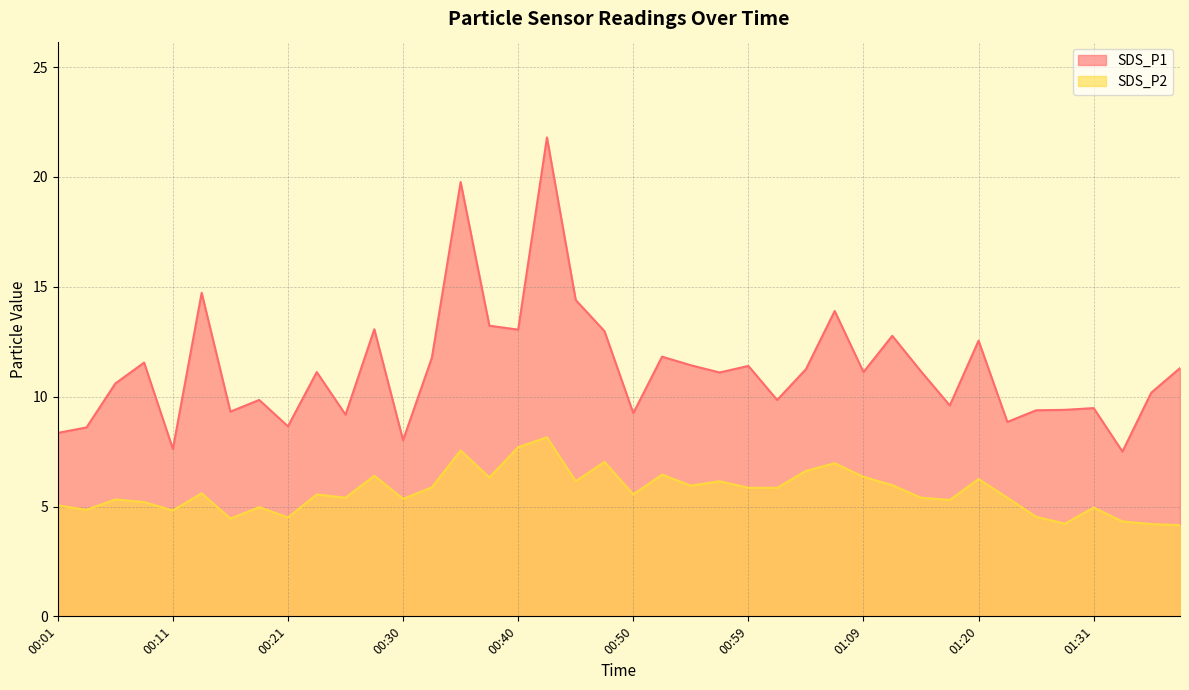

Where does the SDS_P2 series first go above 5?

00:01